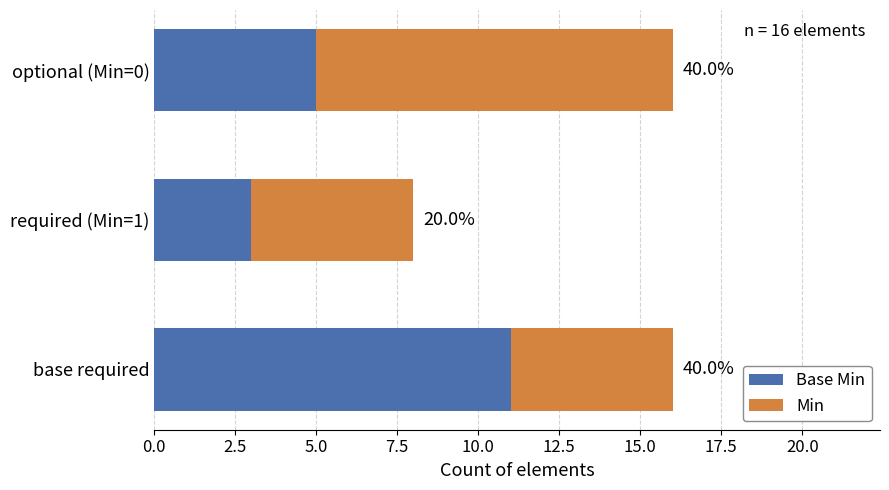

Which series has the largest total across all categories?

Min